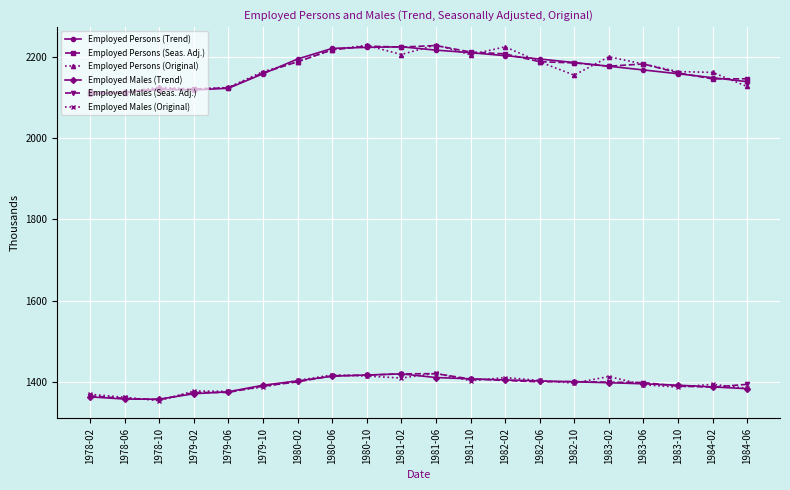

The Employed Males (Seas. Adj.) series shows 2312.5 at 1978-06. True or false?

False